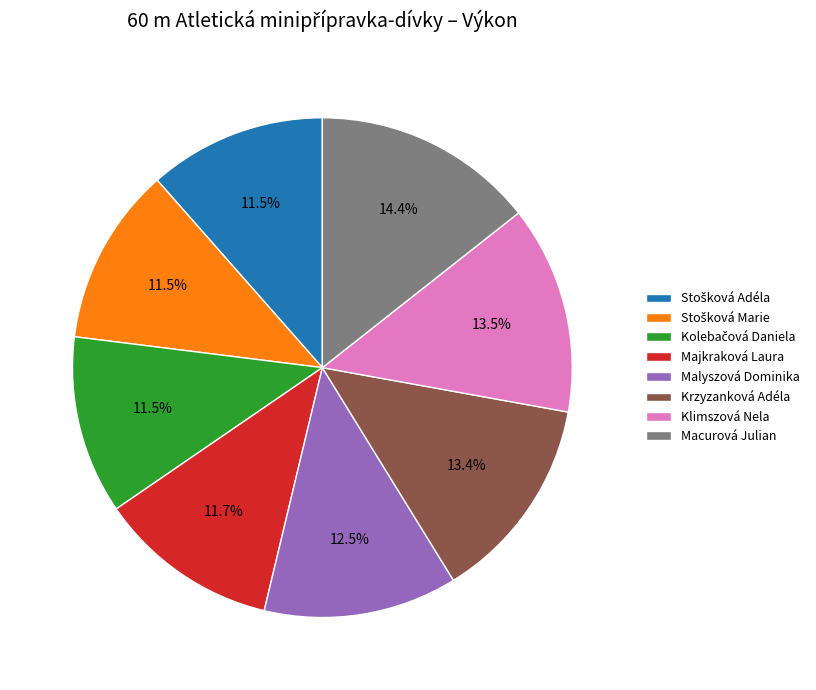

Count the number of slices in the pie.

8